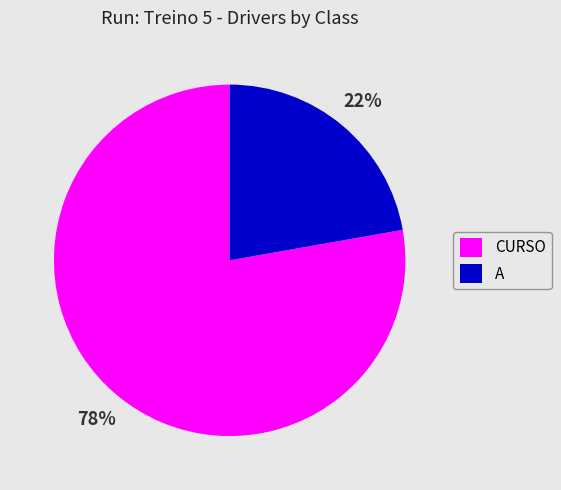

Which has a higher value, CURSO or A?

CURSO